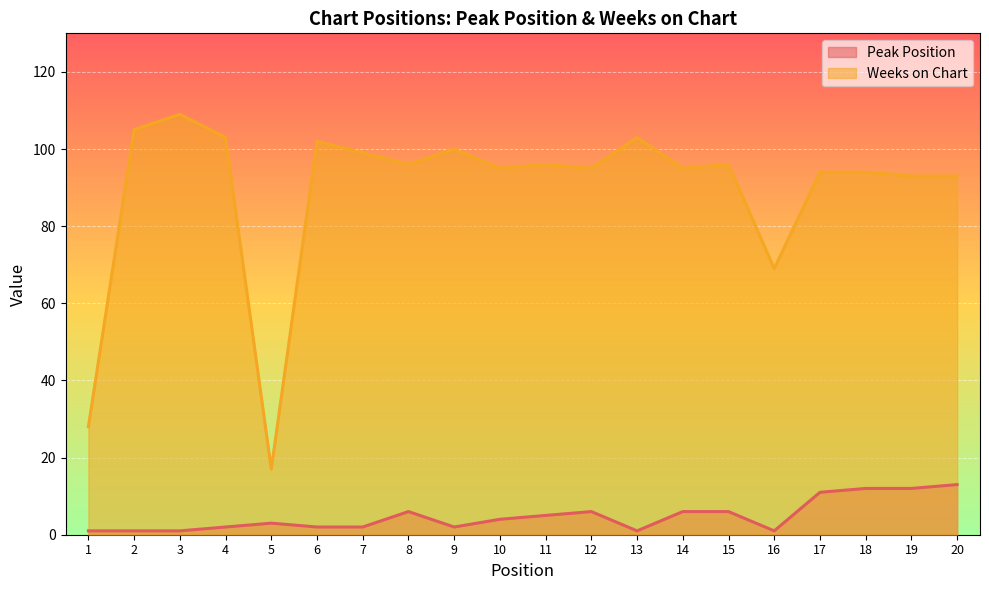

Rank the series by their maximum value, from lowest to highest.

Peak Position, Weeks on Chart